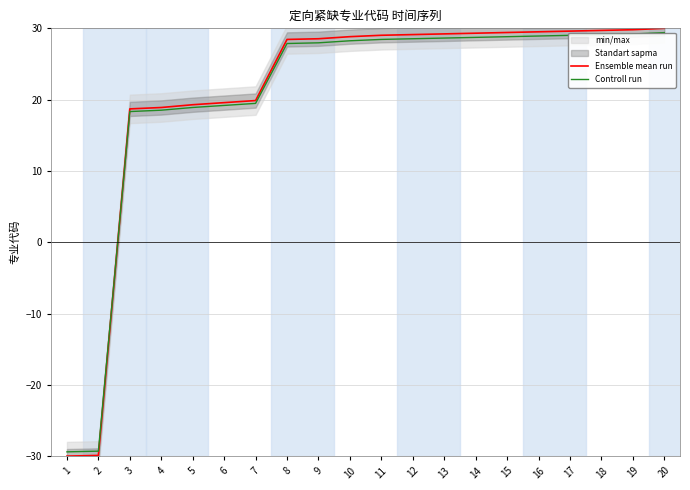

What value does the Ensemble mean run series have at 5?

19.3